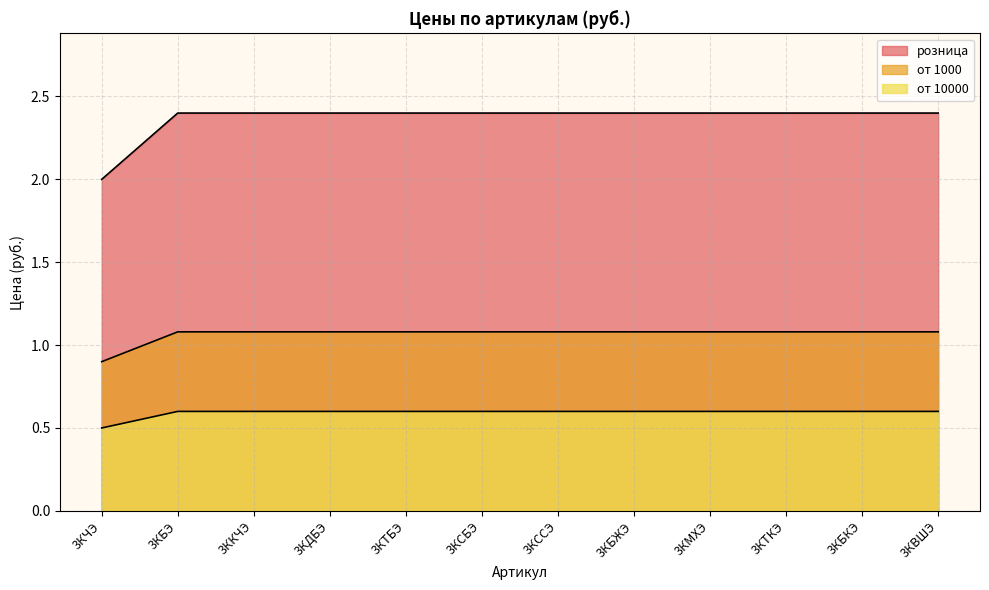

True or false: от 1000 and от 10000 cross at least once.

False